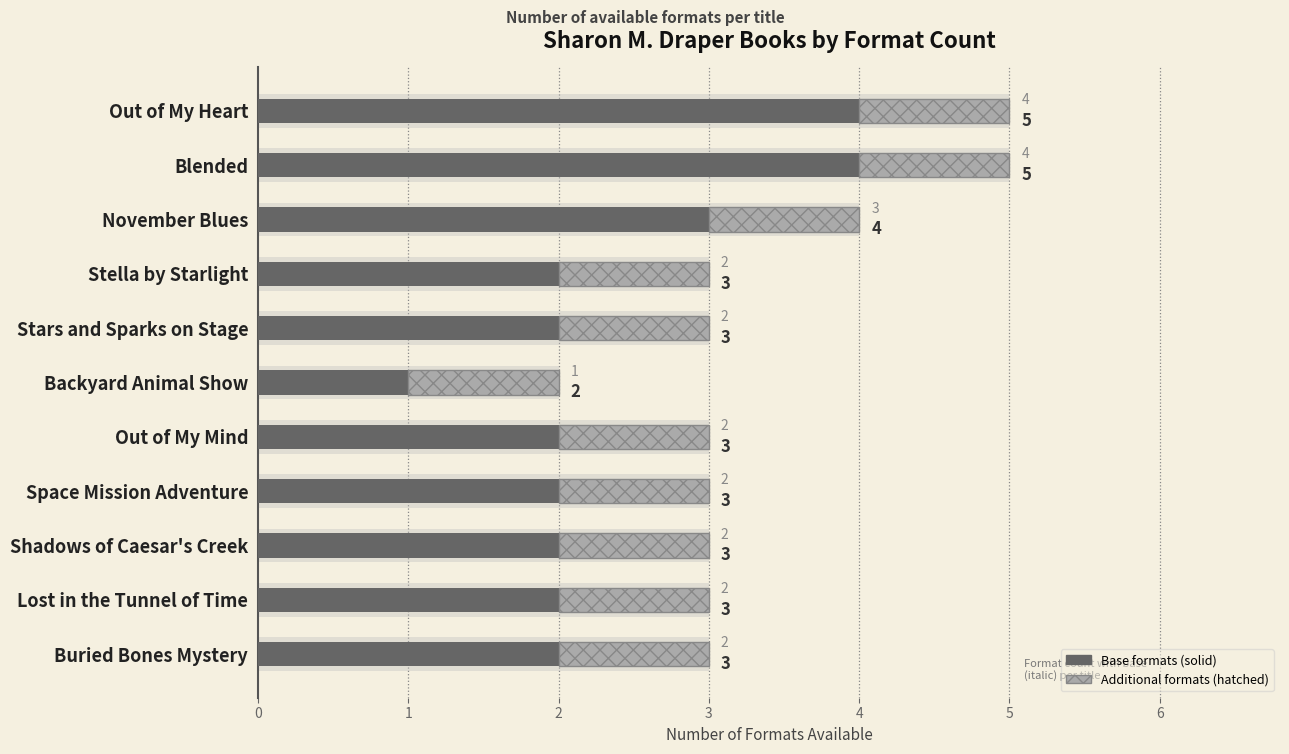

What is the sum of all Base formats values?

26.0